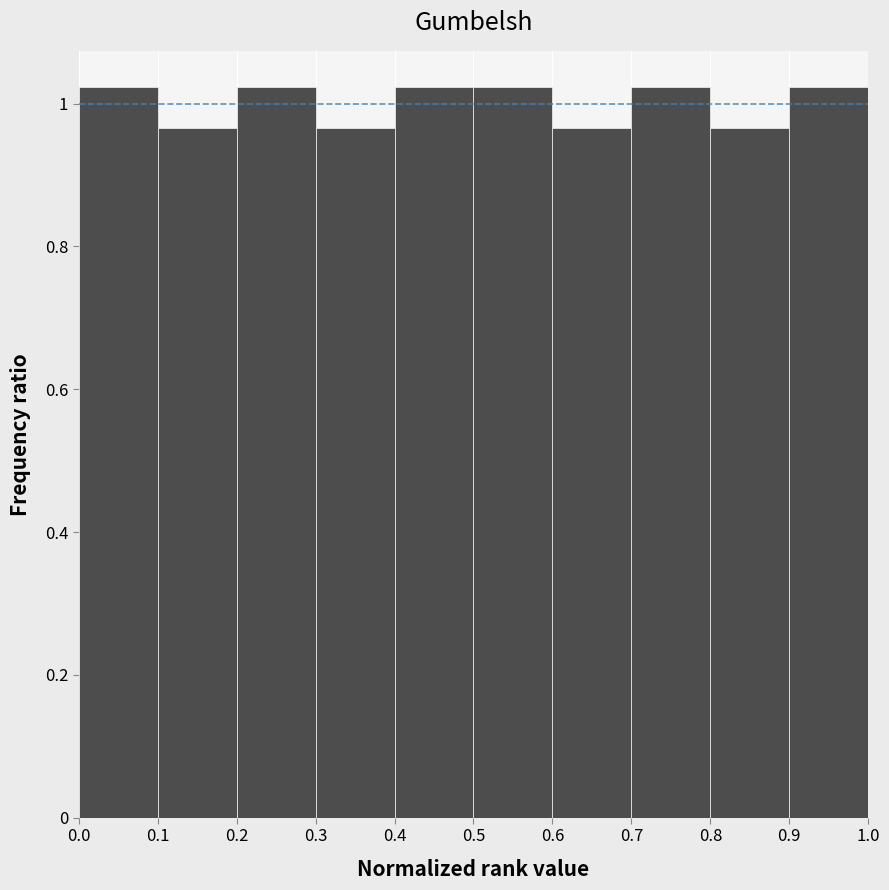

Reading left to right, list every bar in this chart as the range it spans on the x-axis followed by its height. The values are not printed on the chart, so give them approximately, as read against the axis.

0.0 to 0.1: 1.02
0.1 to 0.2: 0.96
0.2 to 0.3: 1.02
0.3 to 0.4: 0.96
0.4 to 0.5: 1.02
0.5 to 0.6: 1.02
0.6 to 0.7: 0.96
0.7 to 0.8: 1.02
0.8 to 0.9: 0.96
0.9 to 1.0: 1.02